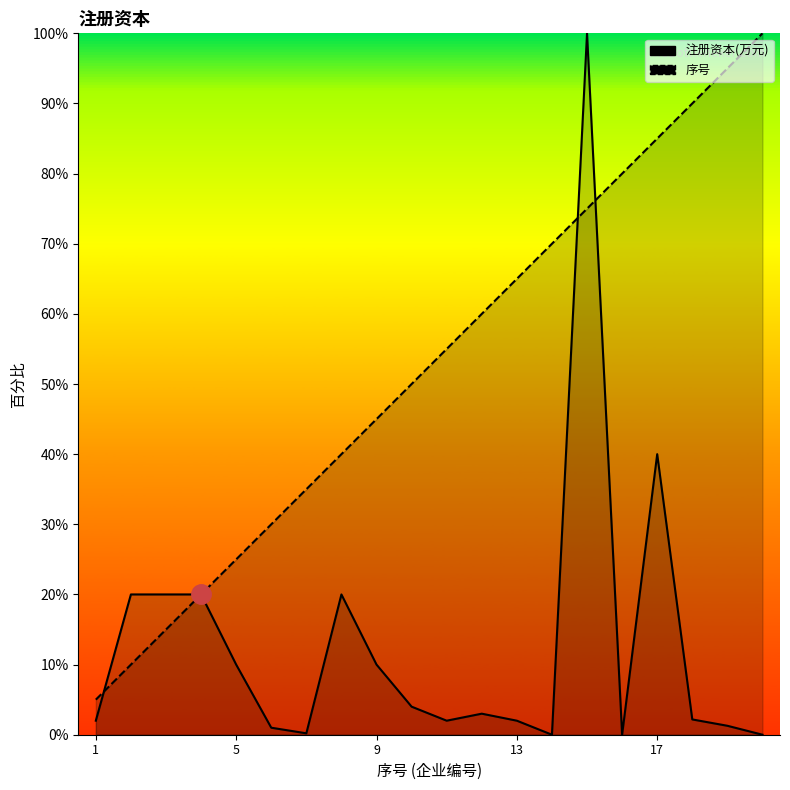

Between 10 and 1, which is larger?

10